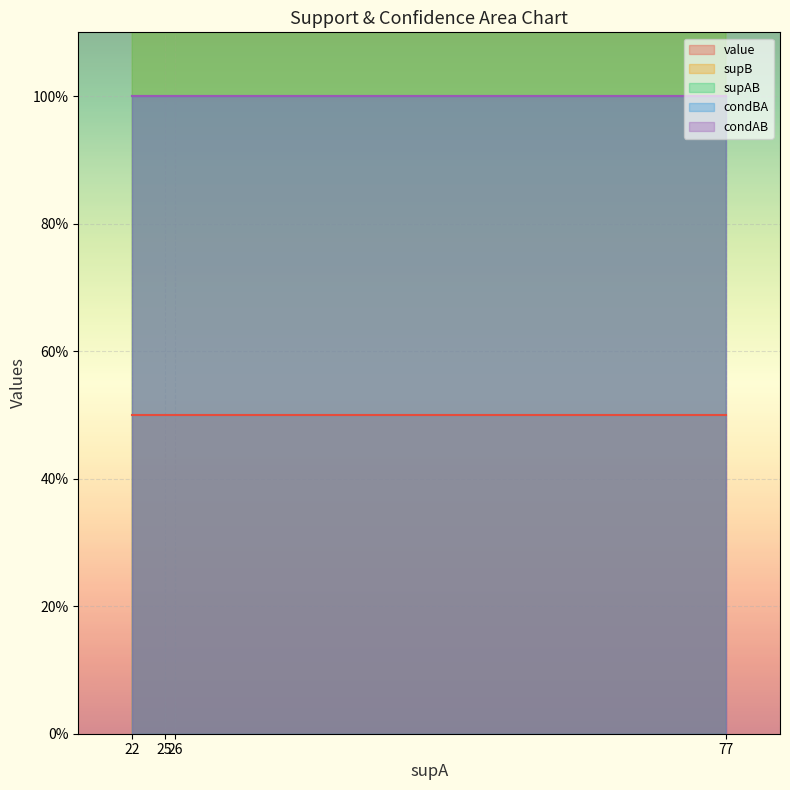

What is the spread (max minus min) of values at 25?

24.5